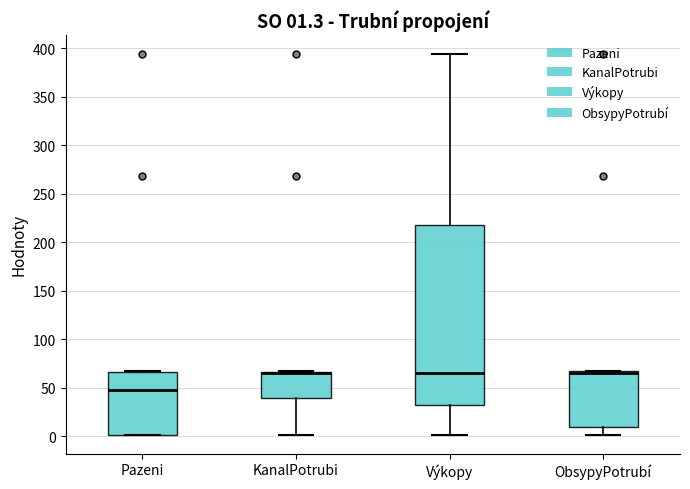

Which box is the tallest, from its lower edge to its upper edge?

Výkopy